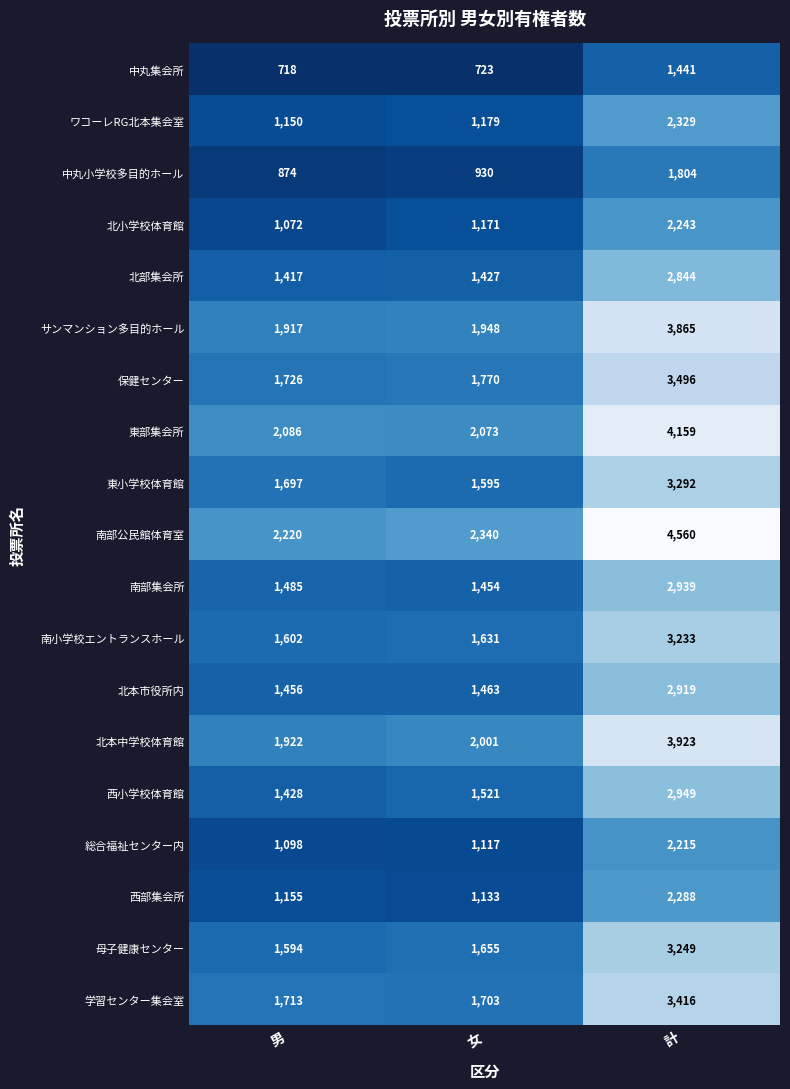

Which series has the largest total across all categories?

南部公民館体育室